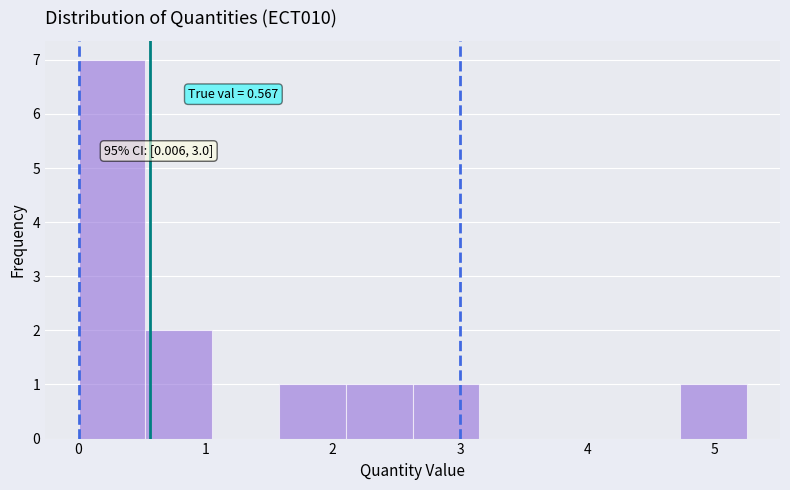

Over which range of the x-axis is the bar tallest?

0.0 to 0.5